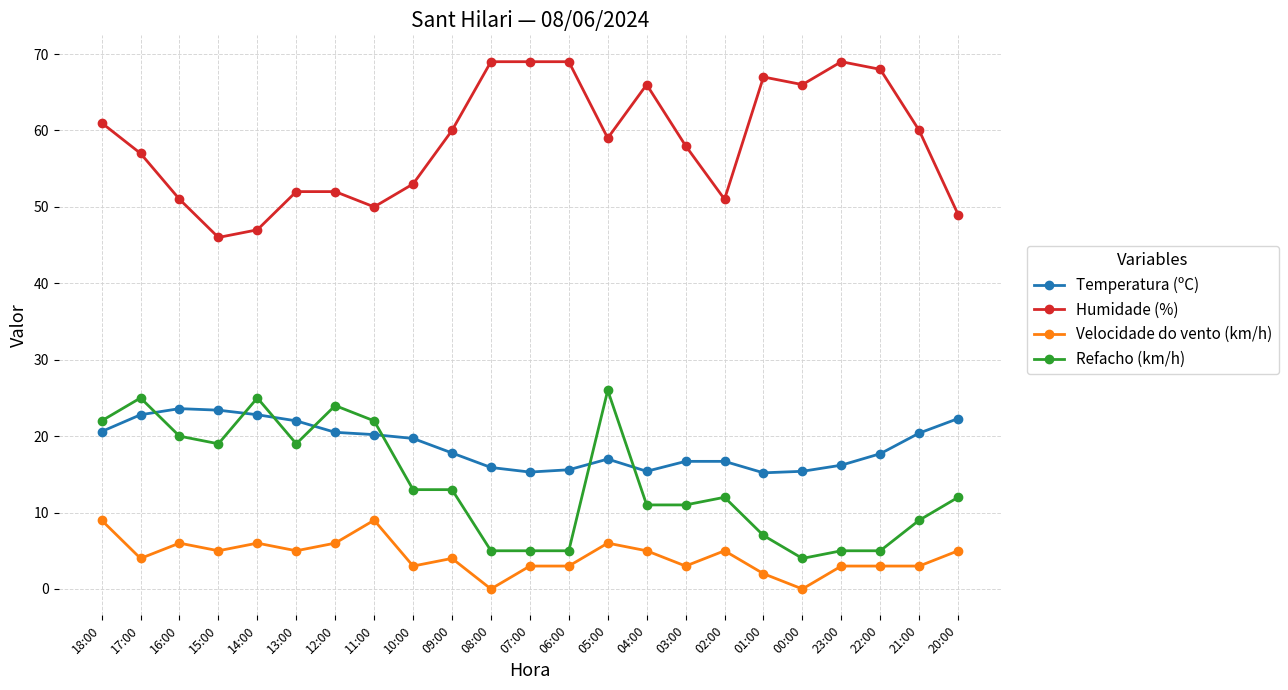

True or false: Velocidade do vento (km/h) and Humidade (%) intersect in this chart.

False